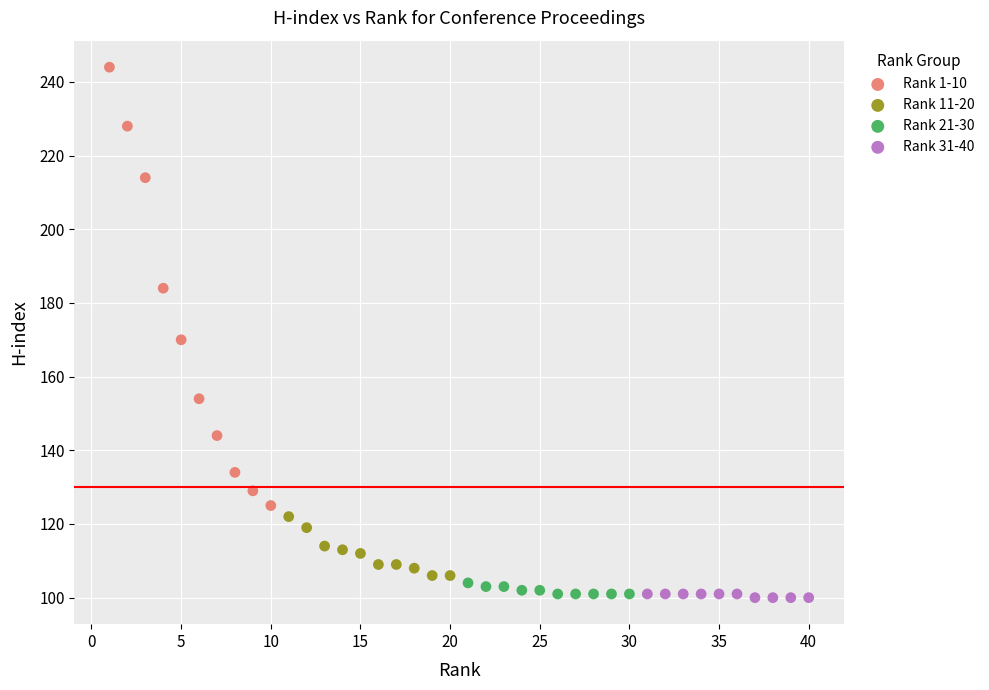

What are all the series names shown in the legend?

Rank 1-10, Rank 11-20, Rank 21-30, Rank 31-40